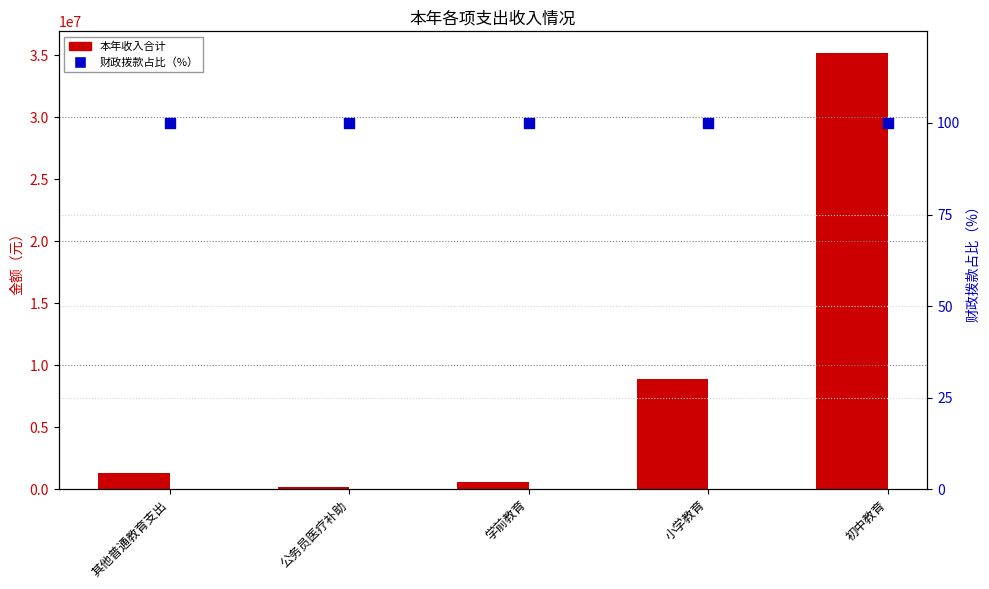

What are all the series names shown in the legend?

本年收入合计, 财政拨款占比（%）